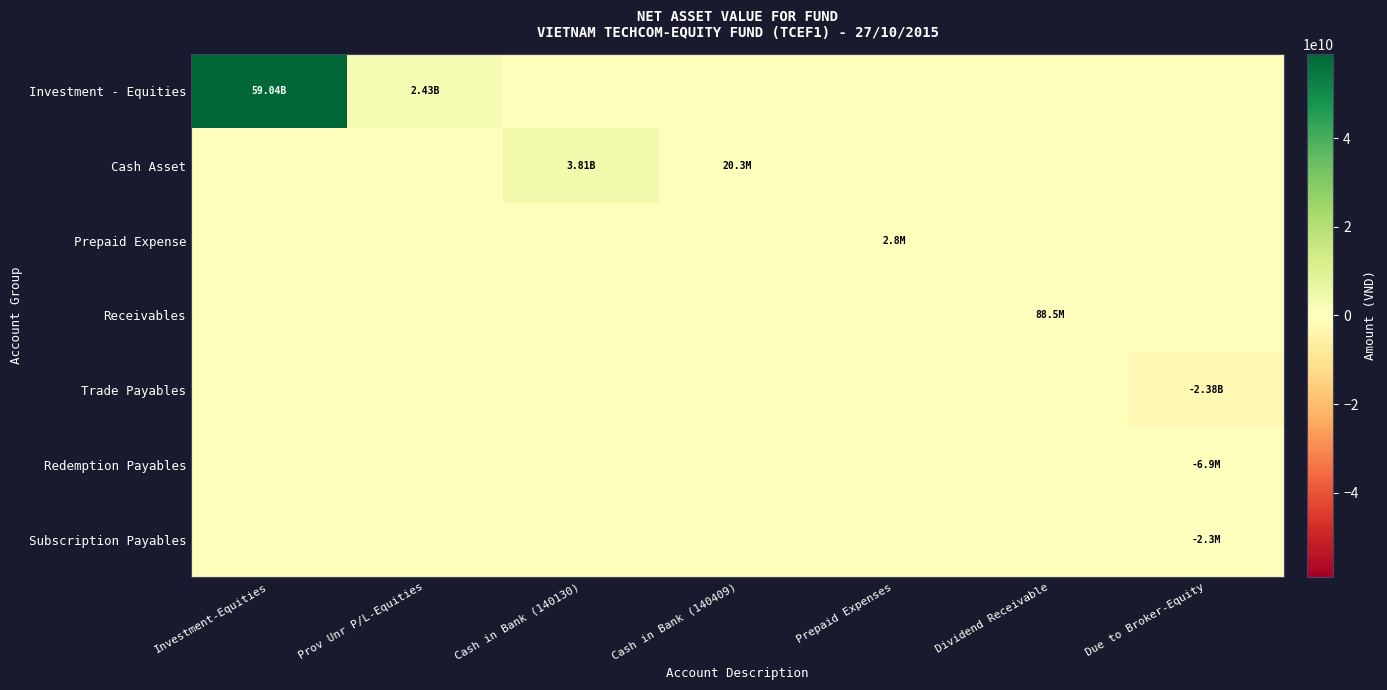

Reading left to right, list all the values displayed in this chart.

Investment - Equities: Investment-Equities=59037493211	Prov Unr P/L-Equities=2426777789	Cash in Bank (140130)=0	Cash in Bank (140409)=0	Prepaid Expenses=0	Dividend Receivable=0	Due to Broker-Equity=0
Cash Asset: Investment-Equities=0	Prov Unr P/L-Equities=0	Cash in Bank (140130)=3811344725	Cash in Bank (140409)=20252459	Prepaid Expenses=0	Dividend Receivable=0	Due to Broker-Equity=0
Prepaid Expense: Investment-Equities=0	Prov Unr P/L-Equities=0	Cash in Bank (140130)=0	Cash in Bank (140409)=0	Prepaid Expenses=2826086	Dividend Receivable=0	Due to Broker-Equity=0
Receivables: Investment-Equities=0	Prov Unr P/L-Equities=0	Cash in Bank (140130)=0	Cash in Bank (140409)=0	Prepaid Expenses=0	Dividend Receivable=88500000	Due to Broker-Equity=0
Trade Payables: Investment-Equities=0	Prov Unr P/L-Equities=0	Cash in Bank (140130)=0	Cash in Bank (140409)=0	Prepaid Expenses=0	Dividend Receivable=0	Due to Broker-Equity=-2377350685
Redemption Payables: Investment-Equities=0	Prov Unr P/L-Equities=0	Cash in Bank (140130)=0	Cash in Bank (140409)=0	Prepaid Expenses=0	Dividend Receivable=0	Due to Broker-Equity=-6858799
Subscription Payables: Investment-Equities=0	Prov Unr P/L-Equities=0	Cash in Bank (140130)=0	Cash in Bank (140409)=0	Prepaid Expenses=0	Dividend Receivable=0	Due to Broker-Equity=-2300000